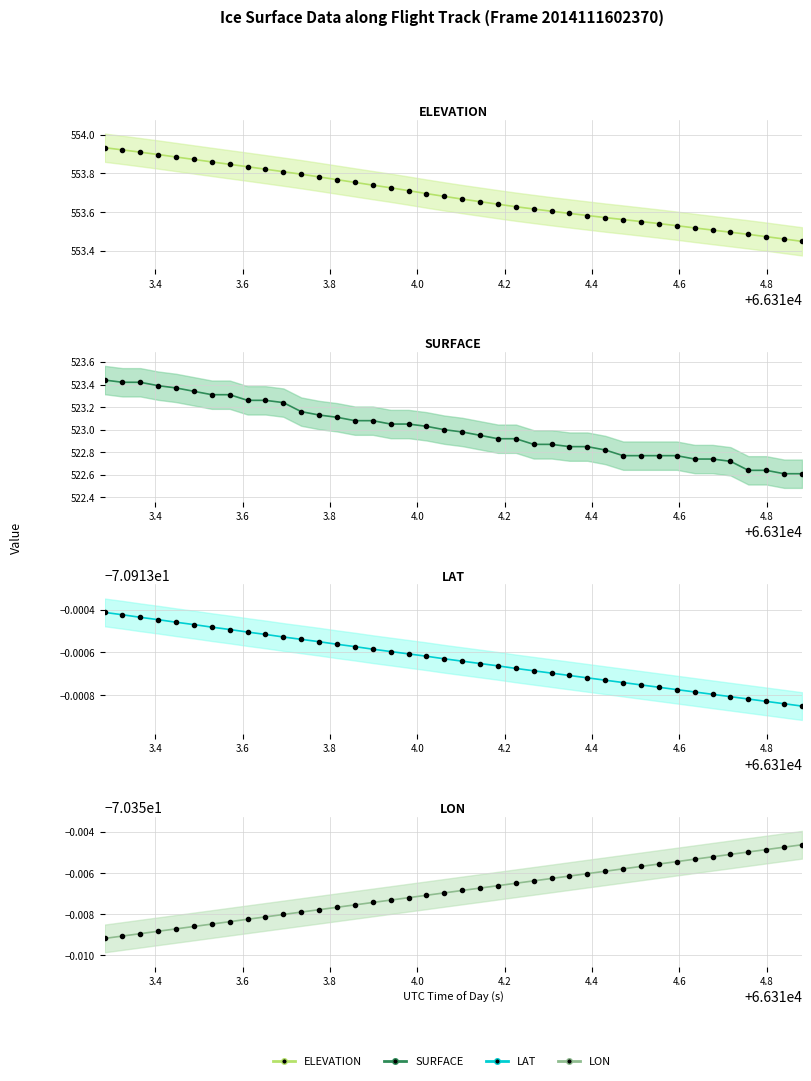

What are all the series names shown in the legend?

ELEVATION, SURFACE, LAT, LON